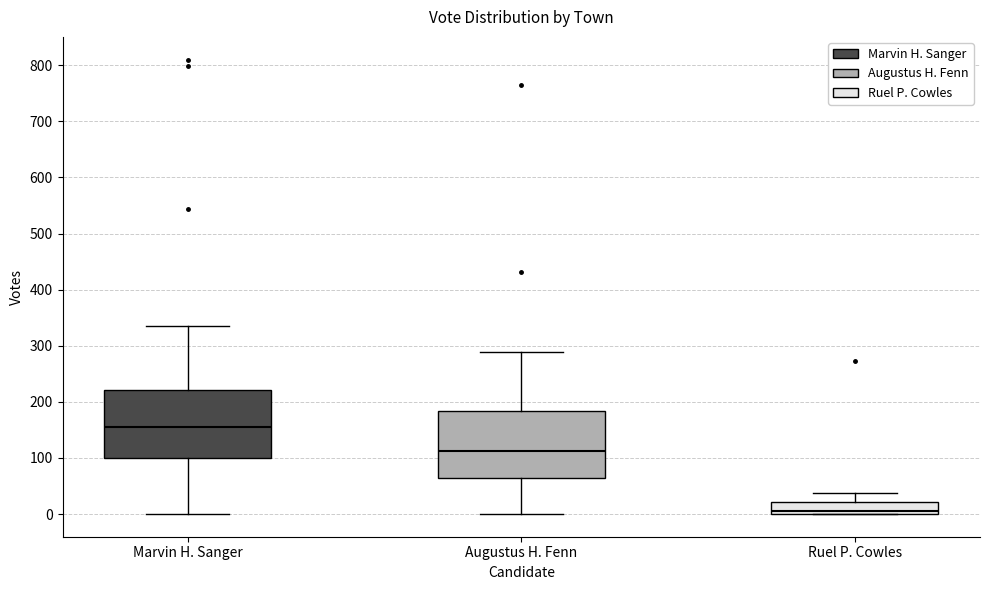

Which box has the lowest median line?

Ruel P. Cowles